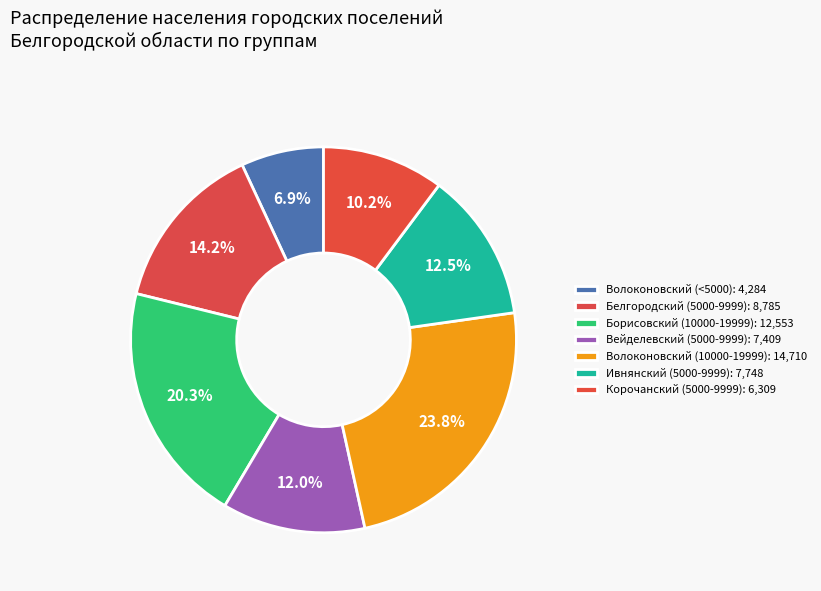

Count the number of slices in the pie.

7